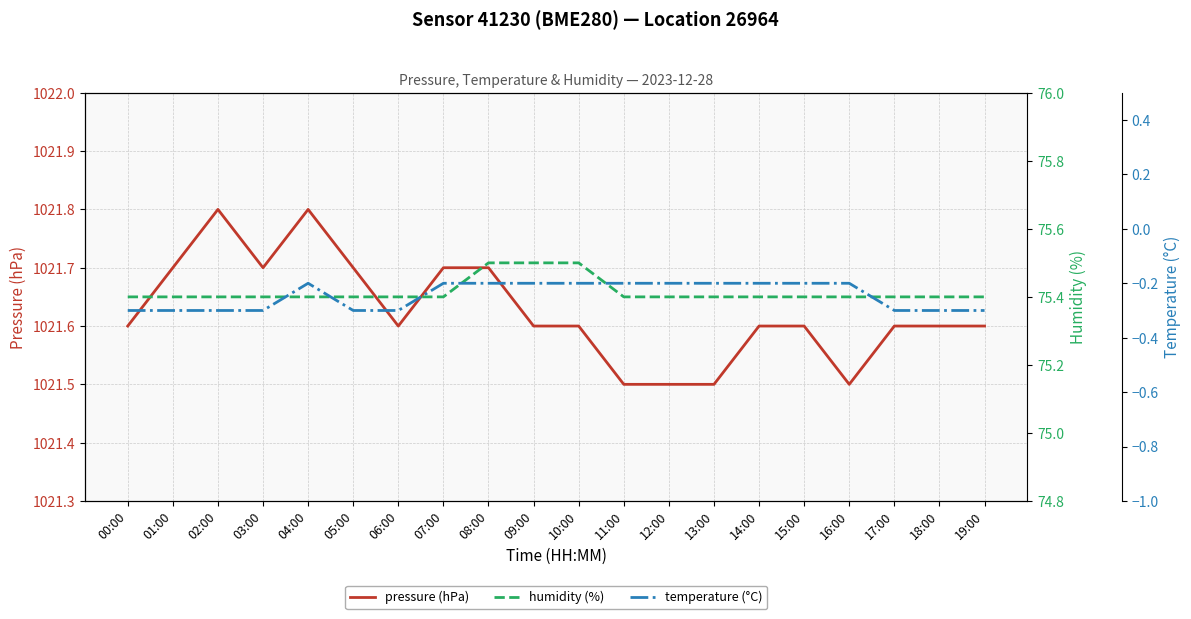

True or false: humidity (%) has more than 2 points higher than both neighbors.

False